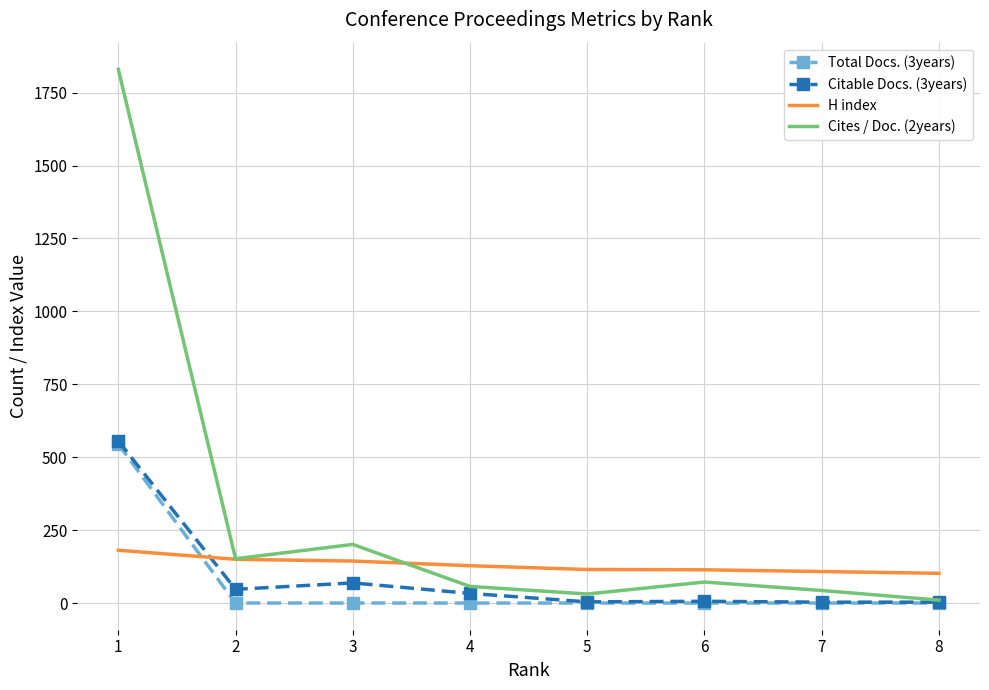

Read the H index value at 8, to the nearest 5.

100